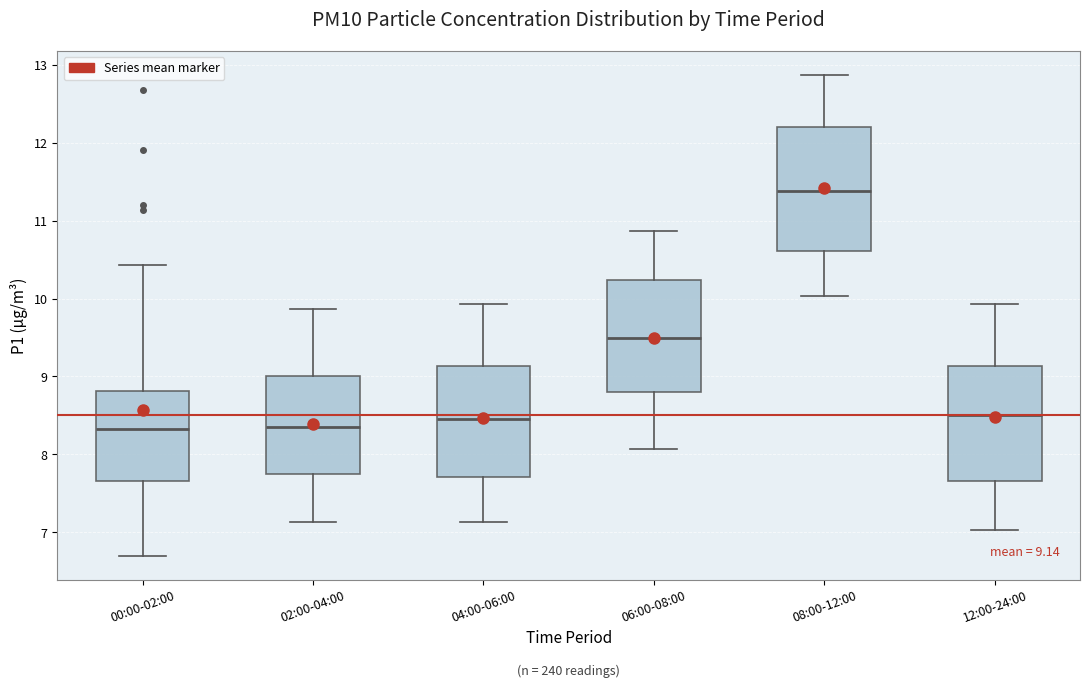

Which box has the highest median line?

08:00-12:00